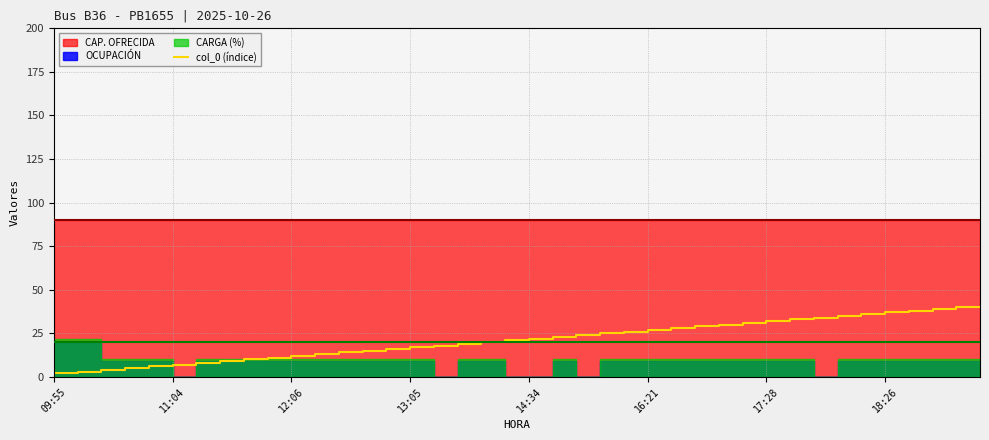

What is the minimum value shown in the chart?

1